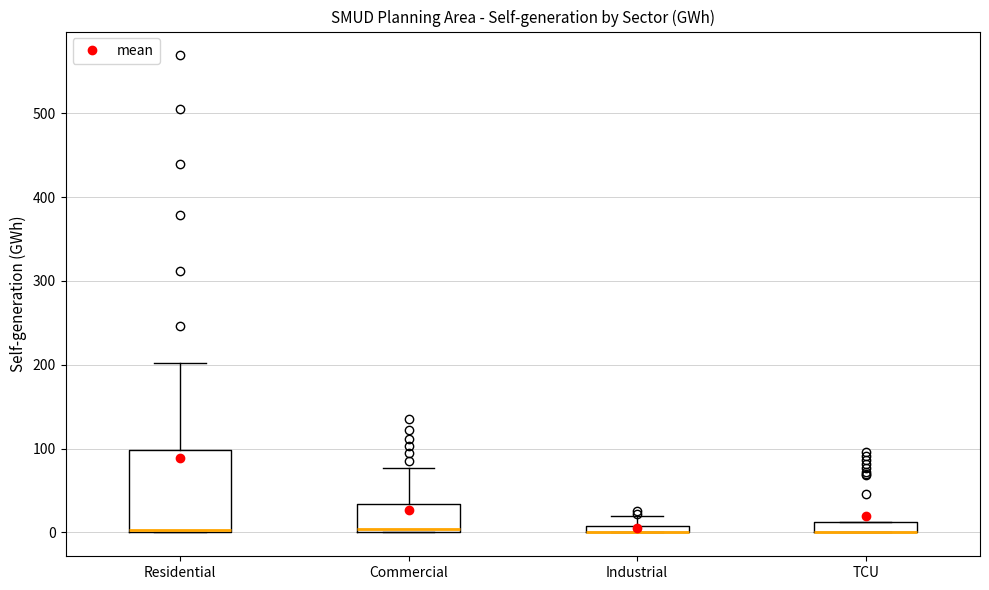

Comparing the boxes themselves (not the whiskers), which one is the tallest?

Residential